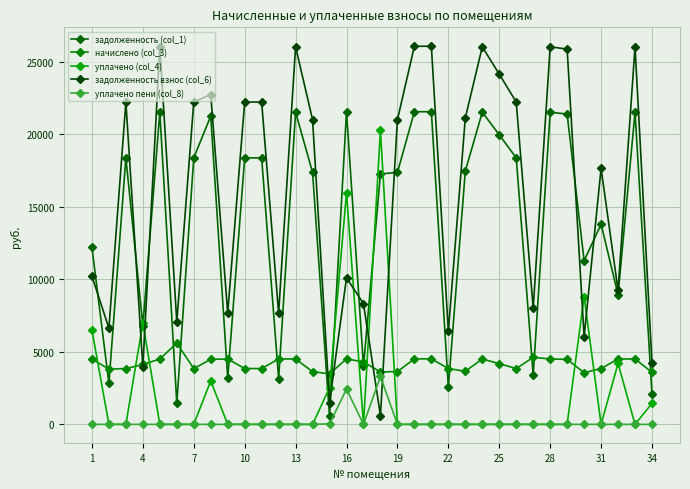

How many intersections are there between задолженность взнос (col_6) and задолженность (col_1)?

9